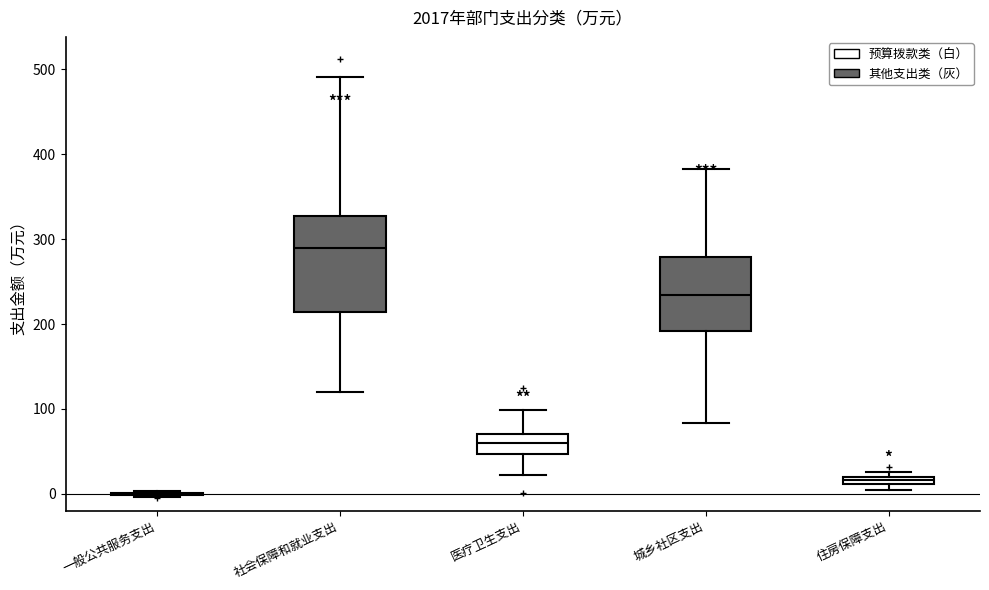

Where is the lower edge of the box for 医疗卫生支出 on the y-axis? The values are not printed on the chart, so give them approximately, as read against the axis.

50